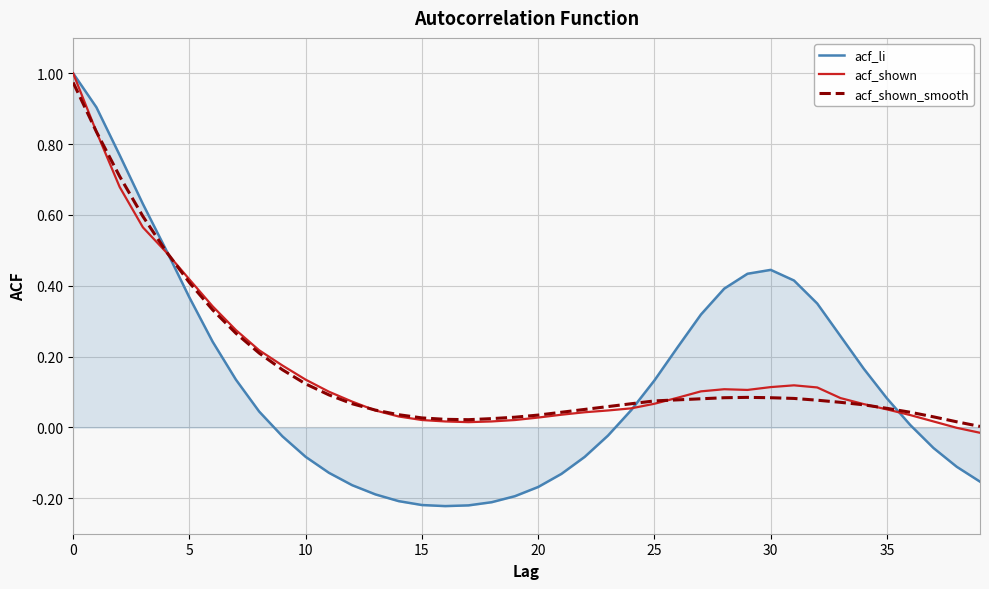

Which series has the largest range (max minus min)?

acf_li